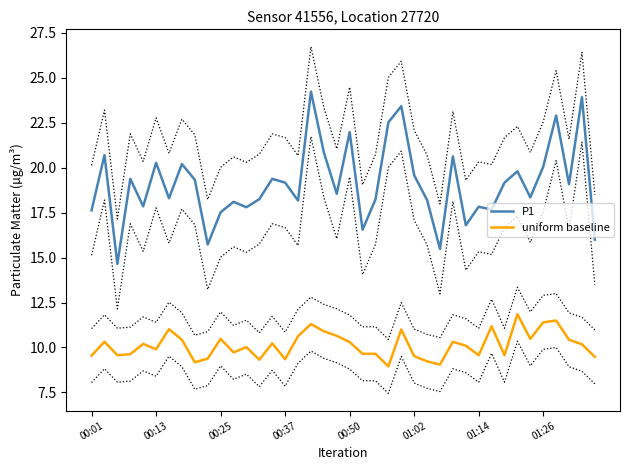

Reading left to right, transcribe all the data shown in this chart.

P1: 17.6	20.7	14.7	19.4	17.9	20.3	18.3	20.2	19.3	15.7	17.5	18.1	17.8	18.2	19.4	19.2	18.2	24.2	20.9	18.6	22.0	16.6	18.2	22.5	23.4	19.6	18.2	15.5	20.6	16.8	17.8	17.7	19.2	19.8	18.4	20.1	22.9	19.1	23.9	16.0
uniform baseline: 9.6	10.3	9.6	9.6	10.2	9.9	11.0	10.4	9.2	9.4	10.5	9.7	10.0	9.3	10.2	9.3	10.6	11.3	10.9	10.7	10.3	9.7	9.7	8.9	11.0	9.5	9.2	9.1	10.3	10.1	9.6	11.2	9.6	11.8	10.5	11.4	11.5	10.4	10.2	9.5